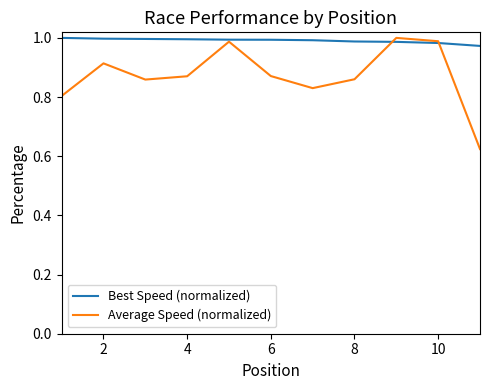

Rank the series by their average value, from lowest to highest.

Average Speed (normalized), Best Speed (normalized)